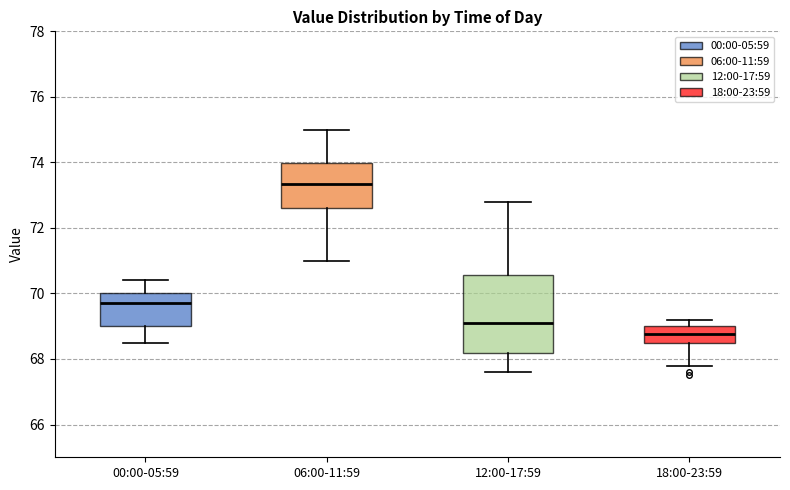

Reading left to right, read every box against the y-axis: the position of its median line, the range the box covers, and the ends of its whiskers. The values are not printed on the chart, so give them approximately, as read against the axis.

00:00-05:59: median 69.8, box 69.0 to 70.0, whiskers 68.6 to 70.4
06:00-11:59: median 73.4, box 72.6 to 74.0, whiskers 71.0 to 75.0
12:00-17:59: median 69.2, box 68.2 to 70.6, whiskers 67.6 to 72.8
18:00-23:59: median 68.8, box 68.4 to 69.0, whiskers 67.8 to 69.2